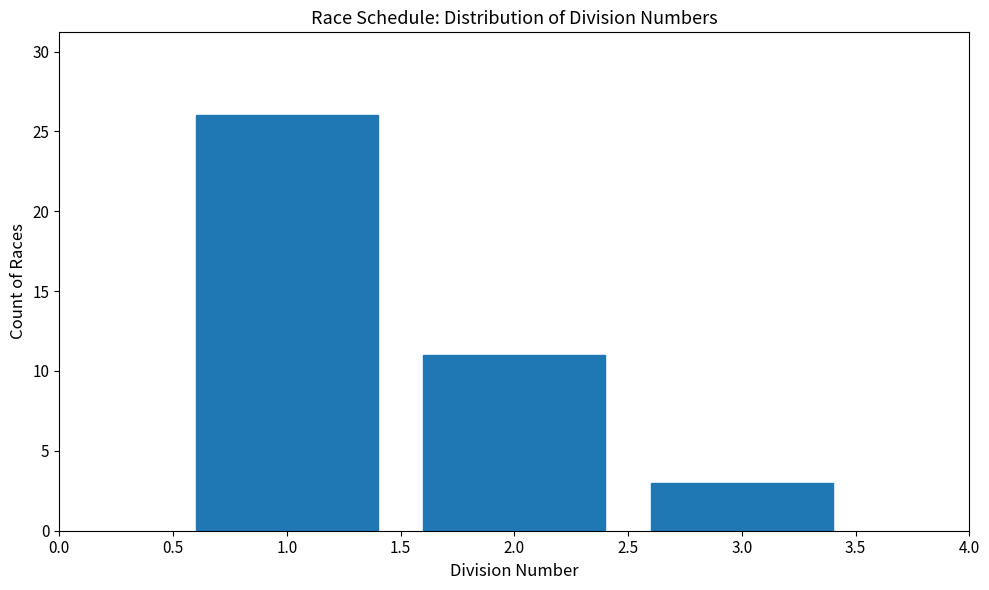

Reading left to right, what are all the values shown in this chart?

26	11	3